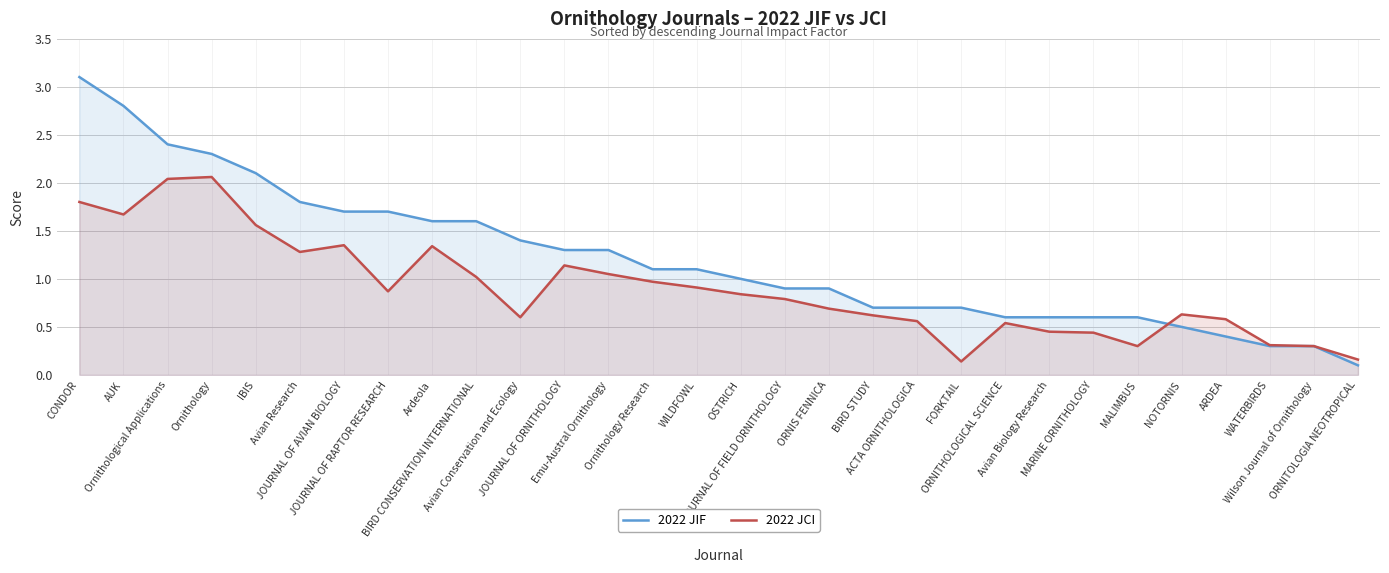

What is the label of the 4th point from the left?

Ornithology